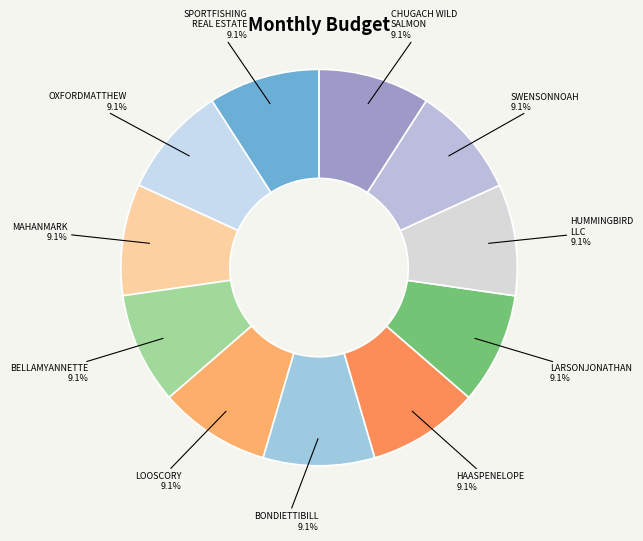

What is the total percentage of HUMMINGBIRD LLC and SWENSONNOAH?

18.2%